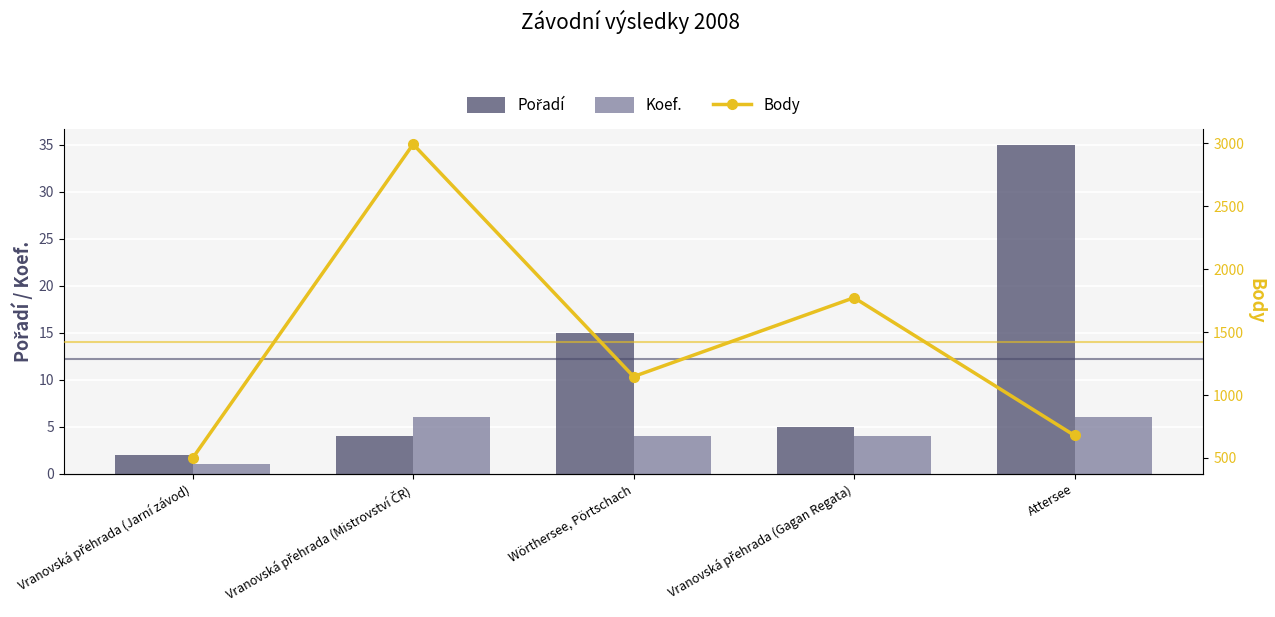

What is the difference between the second highest and second lowest values in the Body series?

1095